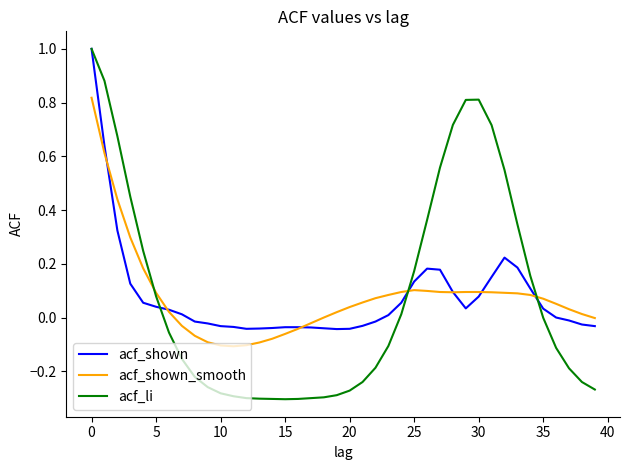

Which series has the widest spread of values?

acf_li